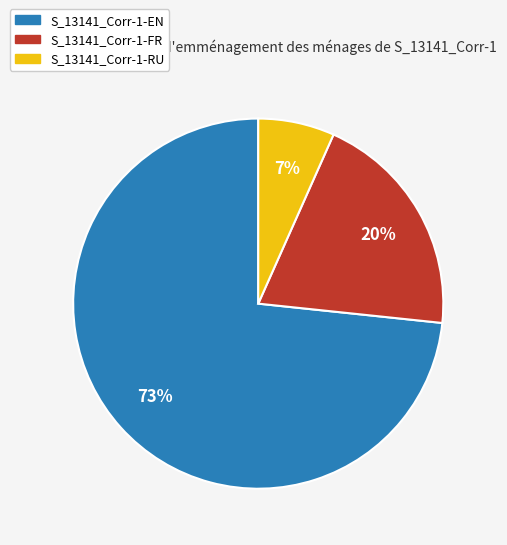

To the nearest percent, what is the average slice percentage?

33%